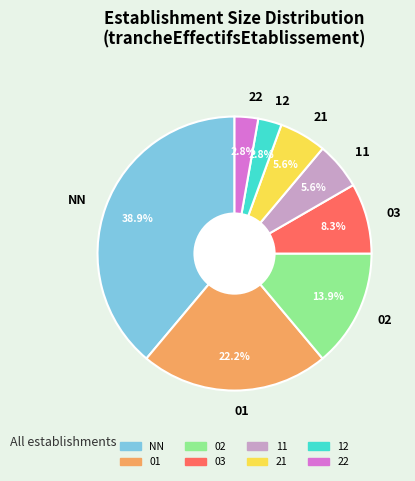

Is it true that 01 is 17% of the pie?

False